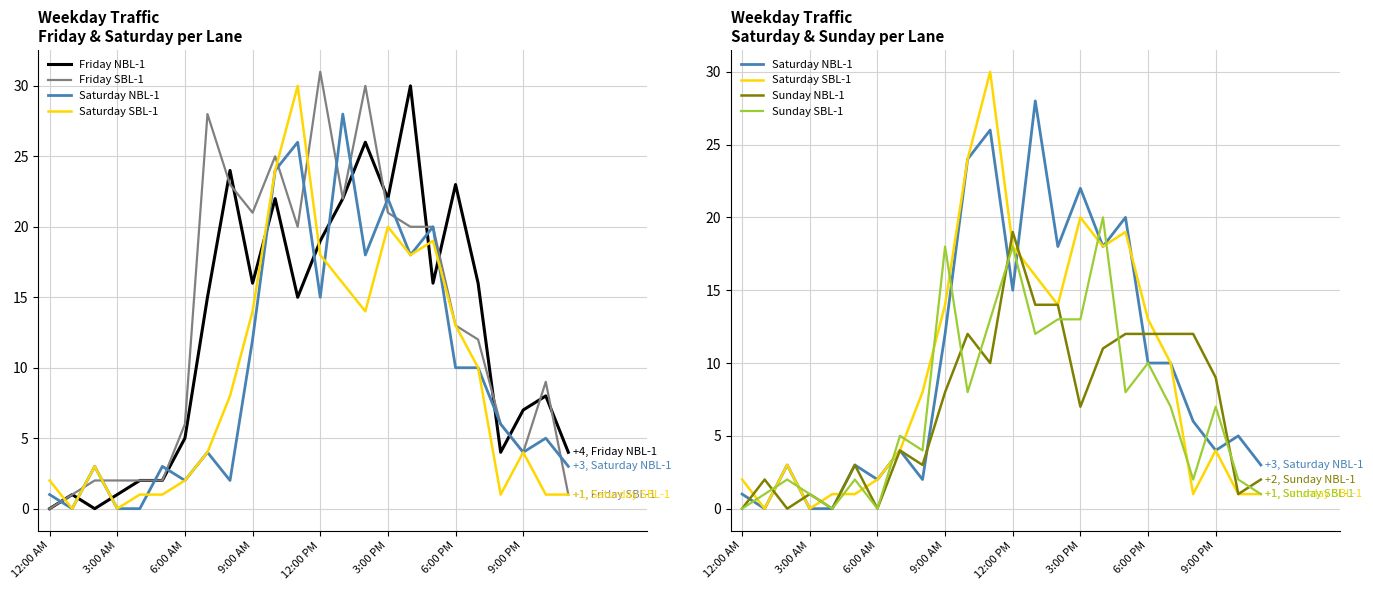

The value of Friday NBL-1 at 20 is 1. True or false?

False